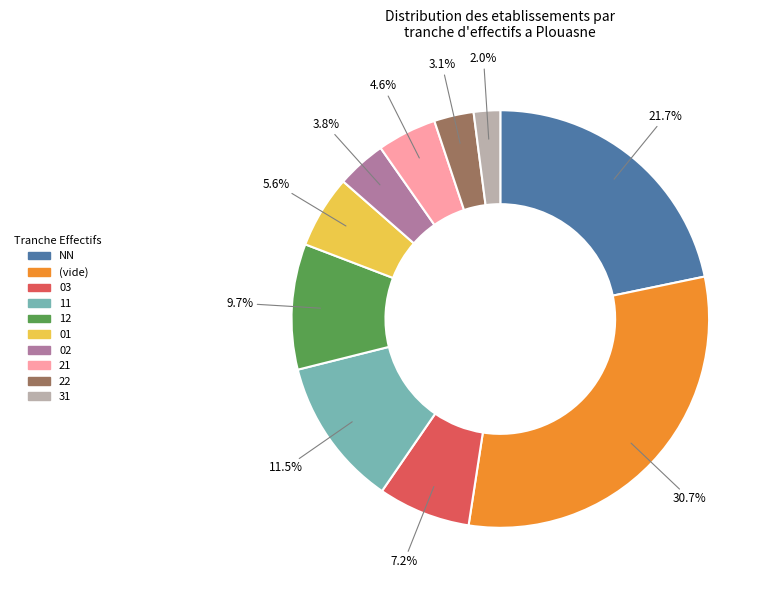

Is there a majority slice in this chart?

No